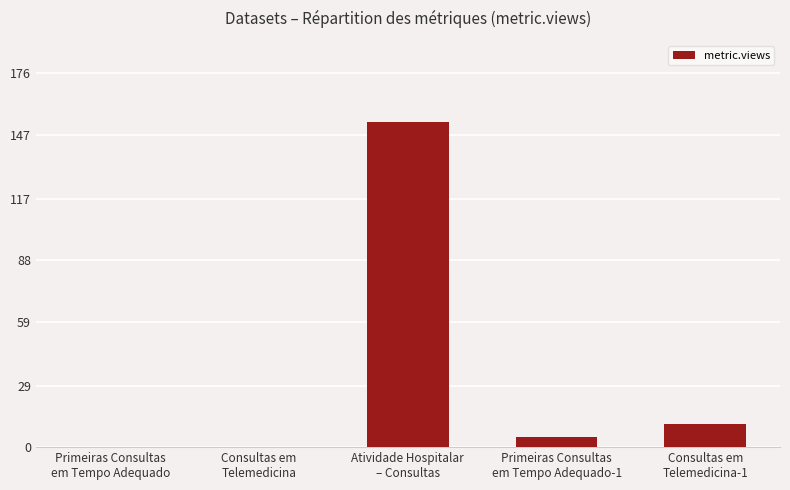

What is the sum of all values?

169